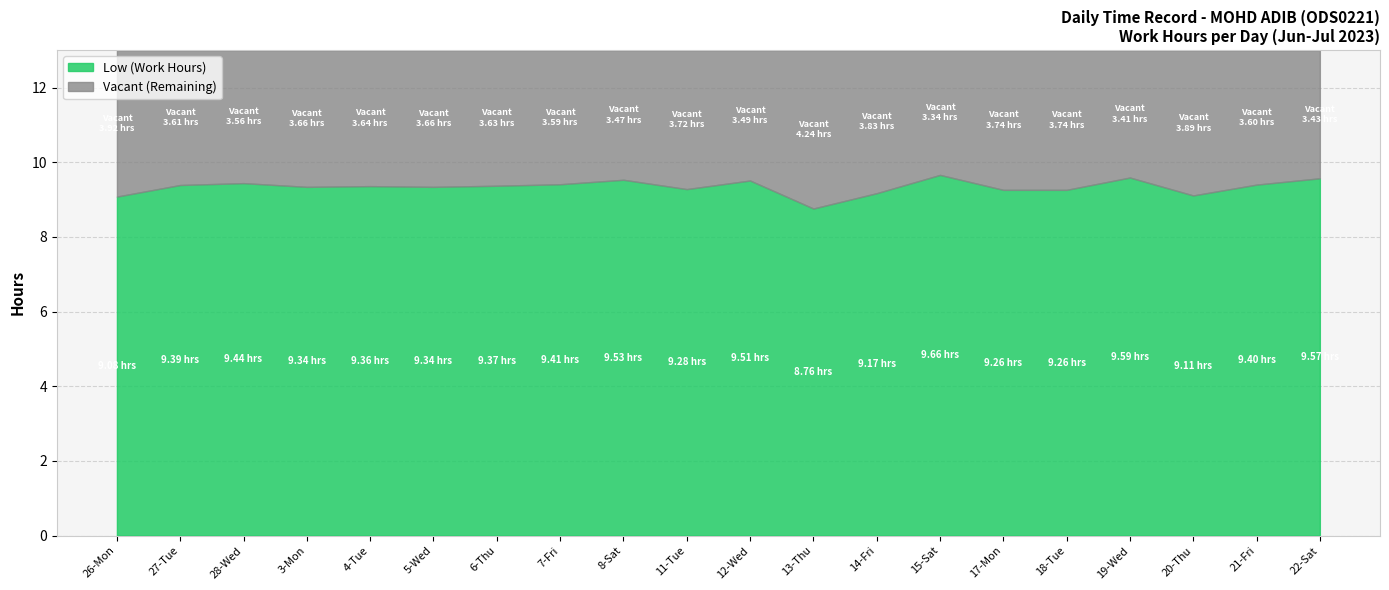

Reading right to left, extract all data points from this chart.

Low (Work Hours): 9.6	9.4	9.1	9.6	9.3	9.3	9.7	9.2	8.8	9.5	9.3	9.5	9.4	9.4	9.3	9.4	9.3	9.4	9.4	9.1
Vacant (Remaining): 3.4	3.6	3.9	3.4	3.7	3.7	3.3	3.8	4.2	3.5	3.7	3.5	3.6	3.6	3.7	3.6	3.7	3.6	3.6	3.9